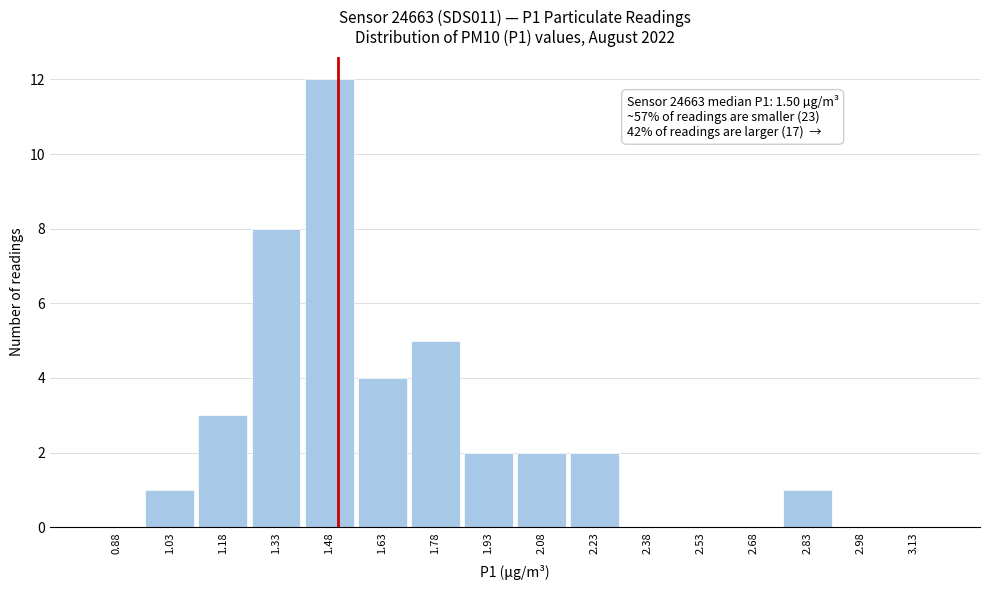

Over which range of the x-axis is the bar tallest?

1.40 to 1.55